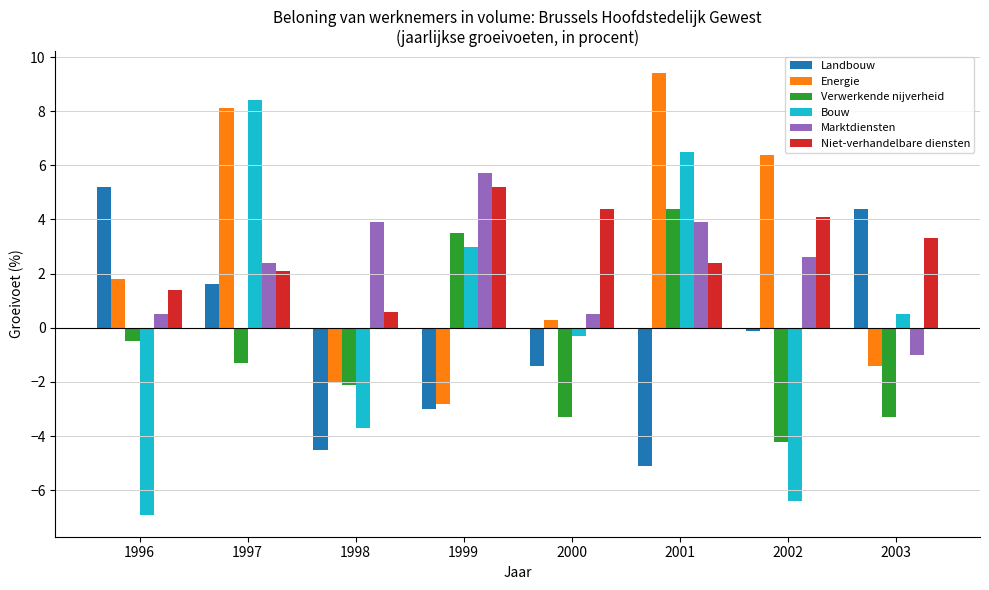

How many bars are there in total?

48